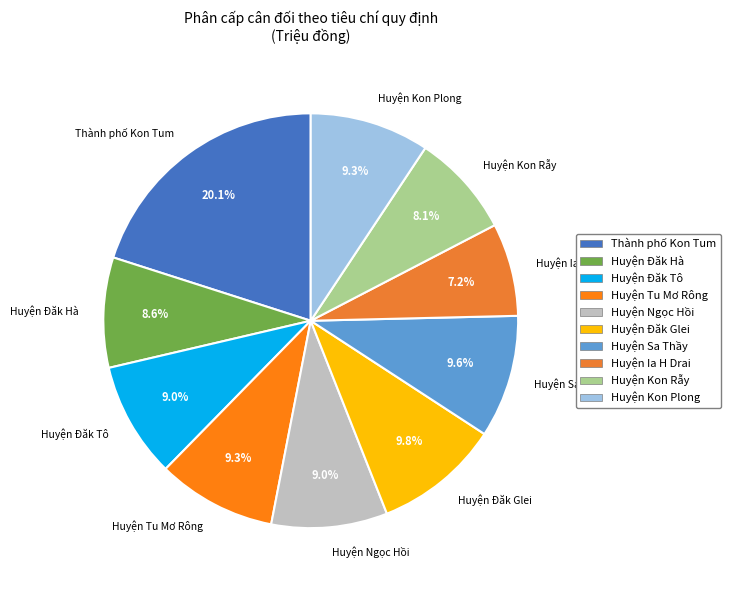

How many slices are in this pie chart?

10